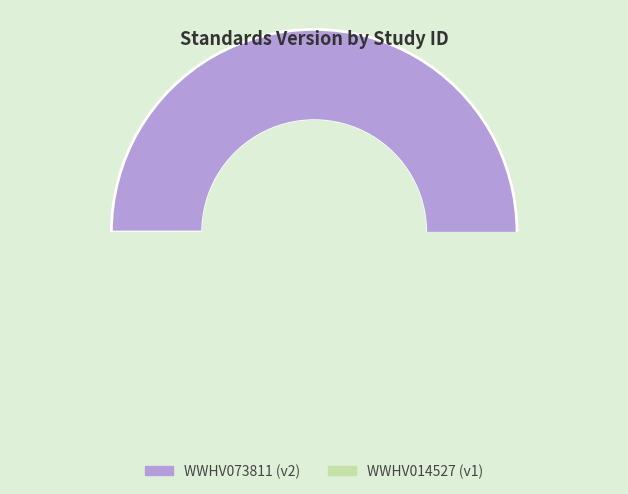

Is it true that WWHV014527 is 26% of the pie?

False